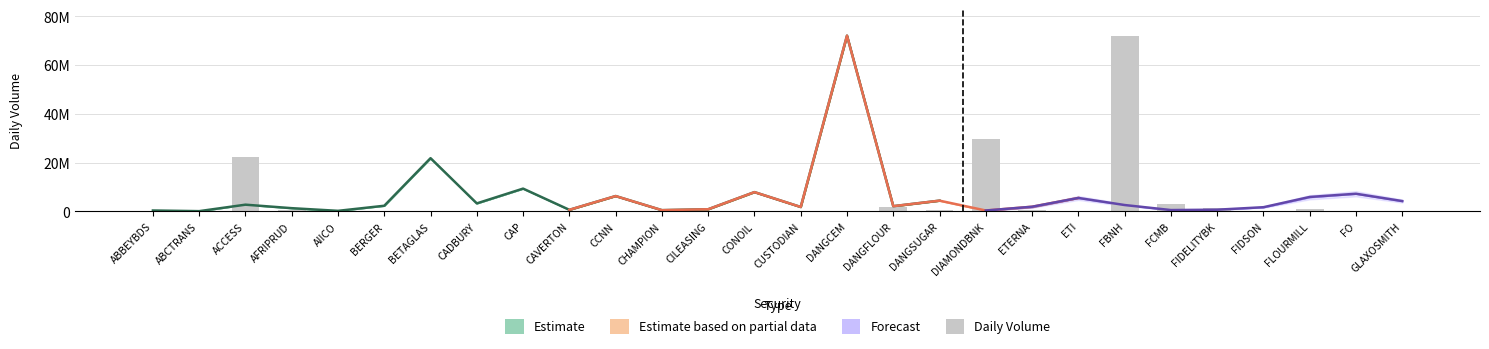

Rank the categories by value from highest to lowest.

FBNH, DIAMONDBNK, ACCESS, FCMB, DANGFLOUR, FIDELITYBK, FLOURMILL, DANGSUGAR, AFRIPRUD, ETERNA, AIICO, FO, CUSTODIAN, CCNN, CAVERTON, DANGCEM, FIDSON, ABBEYBDS, ETI, CHAMPION, CILEASING, CONOIL, CADBURY, GLAXOSMITH, ABCTRANS, BERGER, BETAGLAS, CAP